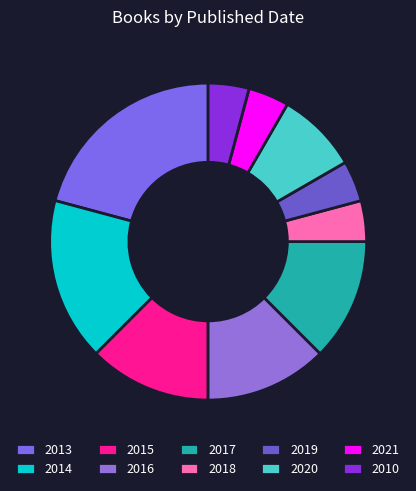

To the nearest percent, what percentage of the pie is 2013?

21%